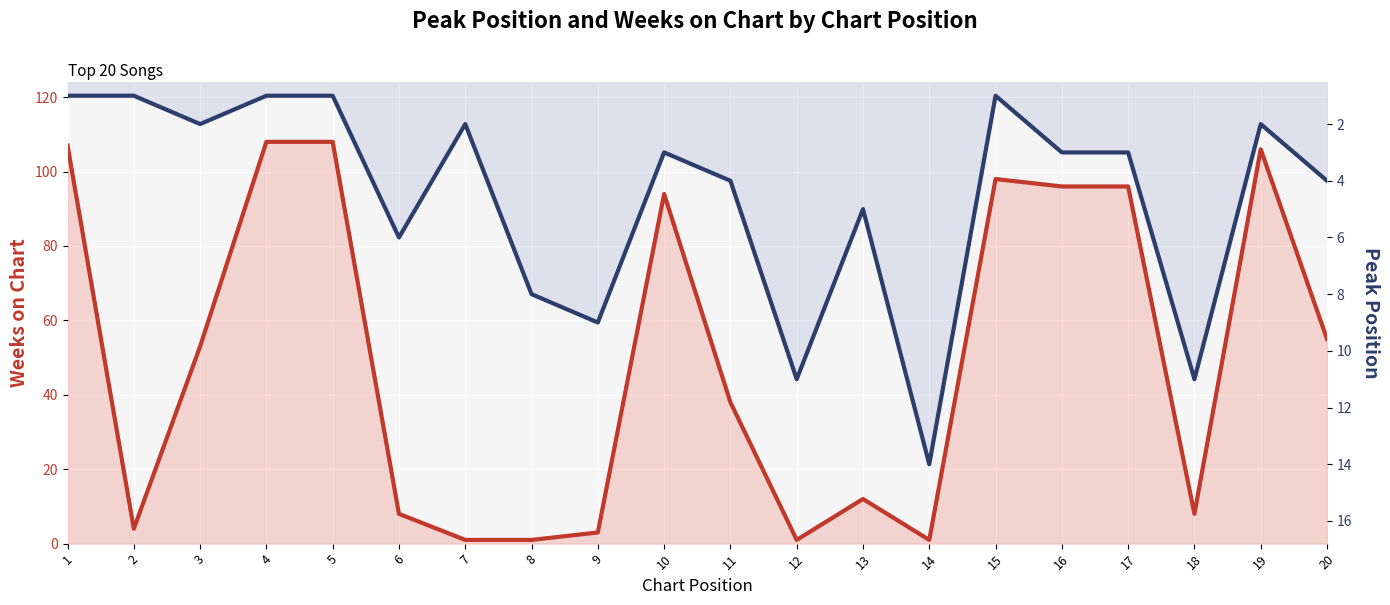

Reading left to right, what are all the values shown in this chart?

Weeks on Chart: 1=107	2=4	3=53	4=108	5=108	6=8	7=1	8=1	9=3	10=94	11=38	12=1	13=12	14=1	15=98	16=96	17=96	18=8	19=106	20=55
Peak Position: 1=1	2=1	3=2	4=1	5=1	6=6	7=2	8=8	9=9	10=3	11=4	12=11	13=5	14=14	15=1	16=3	17=3	18=11	19=2	20=4